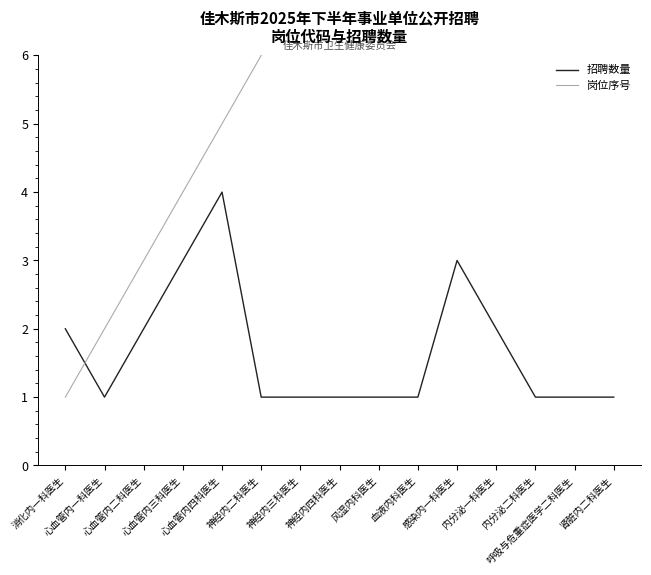

Is the value of 岗位序号 at 肾脏内二科医生 greater than the value of 招聘数量 at 心血管内二科医生?

Yes